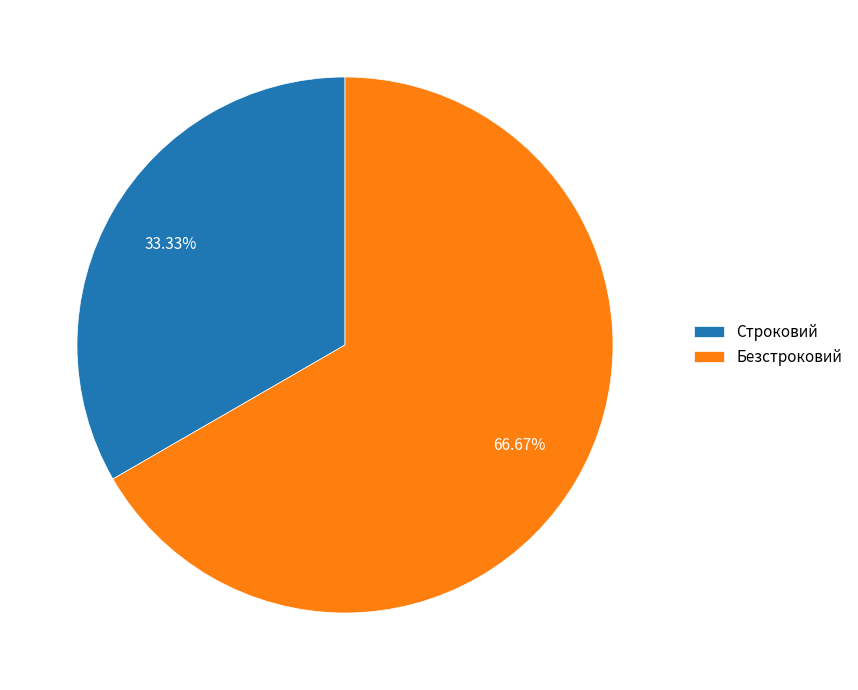

Count the number of slices in the pie.

2